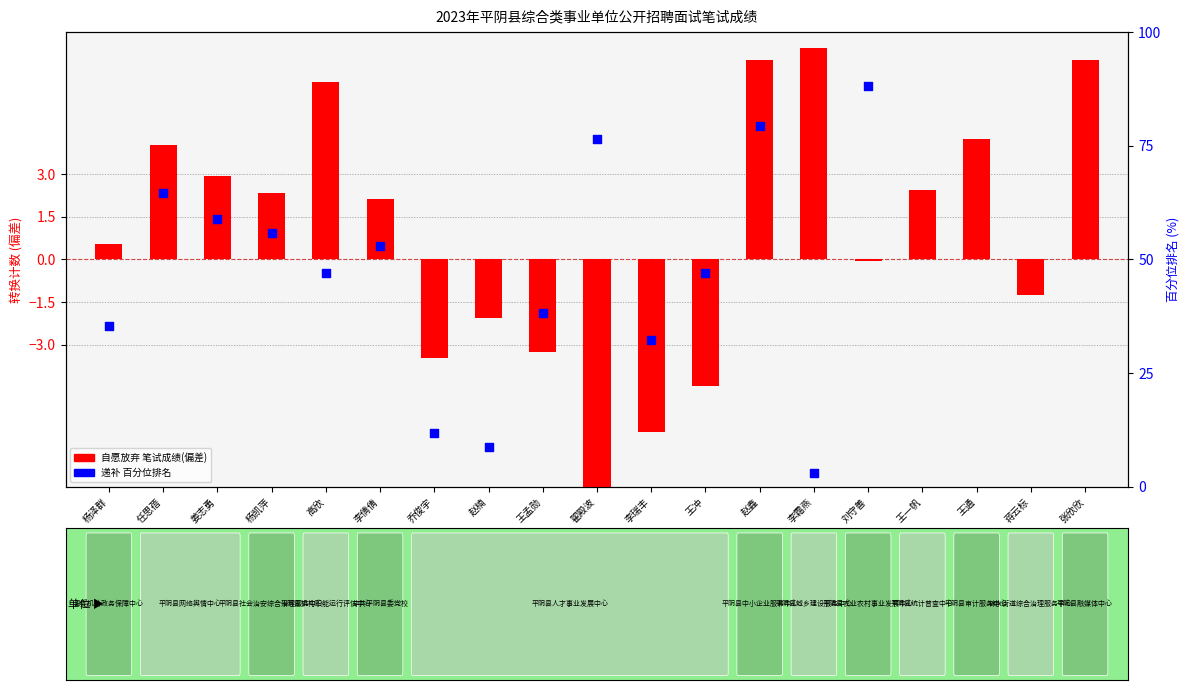

What is the change in value from 杨泽群 to 李倩倩?

+1.6